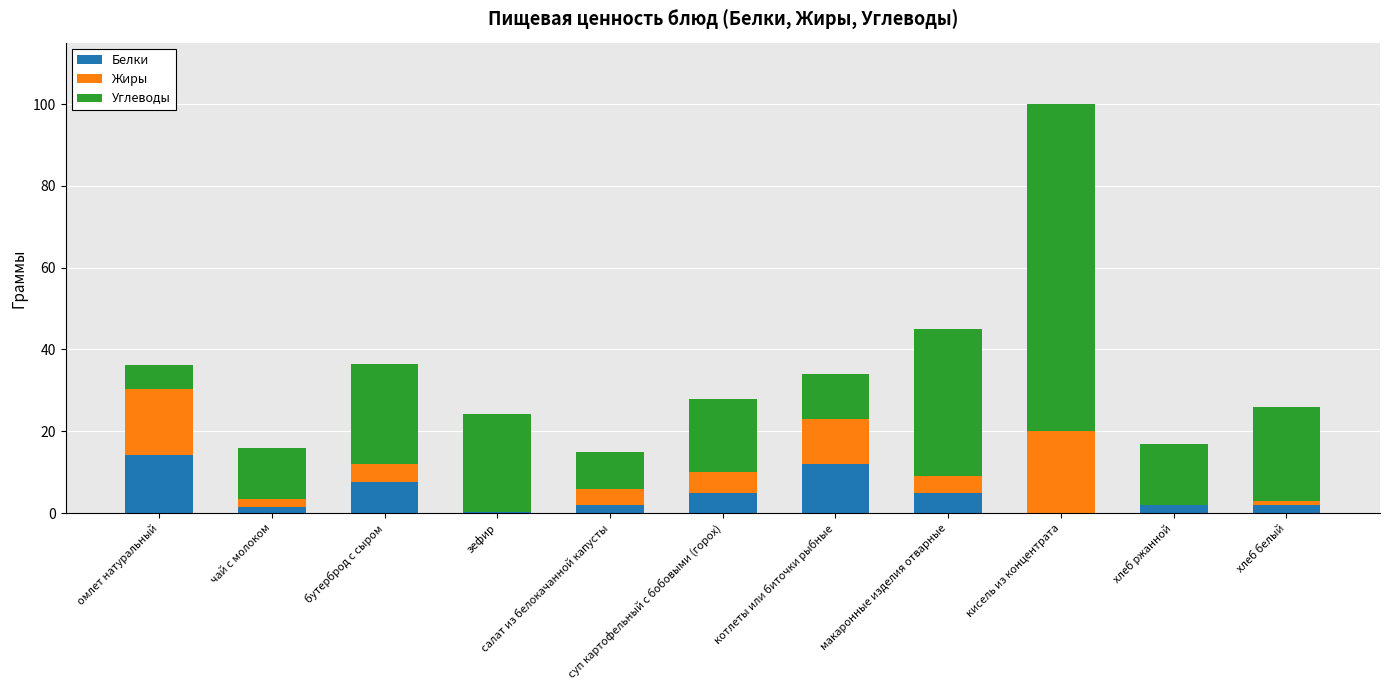

What is the highest value of the Белки series?

14.1